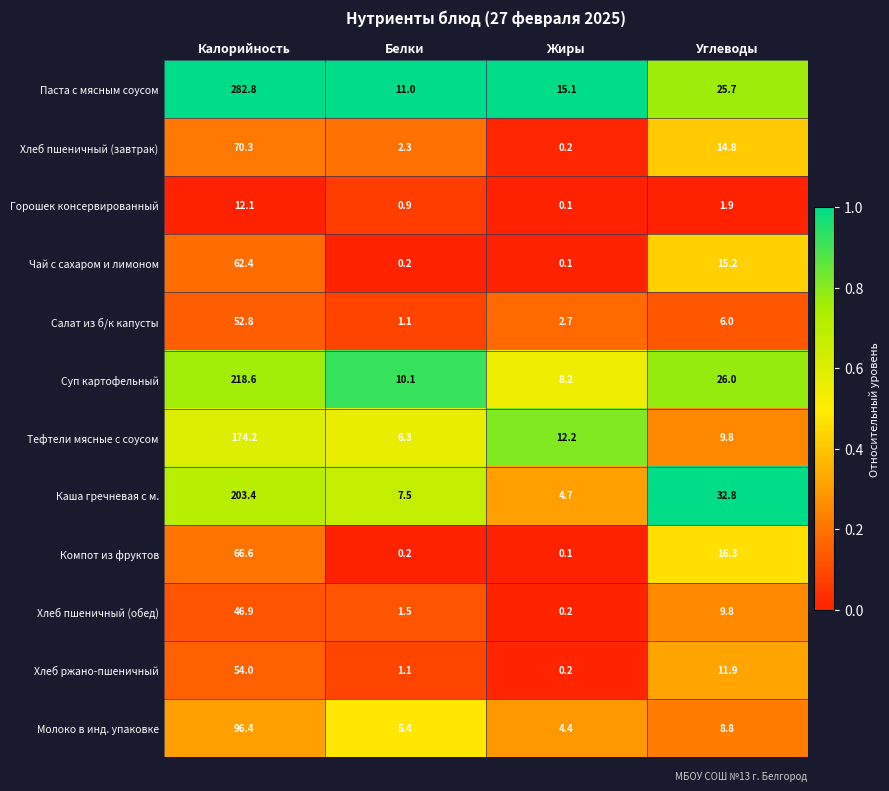

At which category does the chart reach its peak across all series?

Калорийность